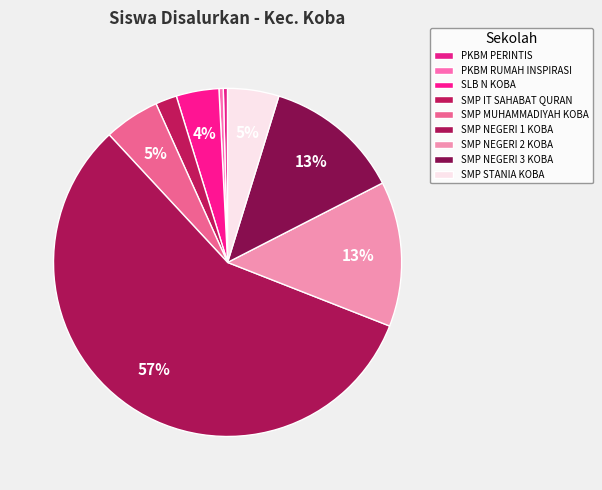

What is the total percentage of SMP IT SAHABAT QURAN and PKBM PERINTIS?

2.4%